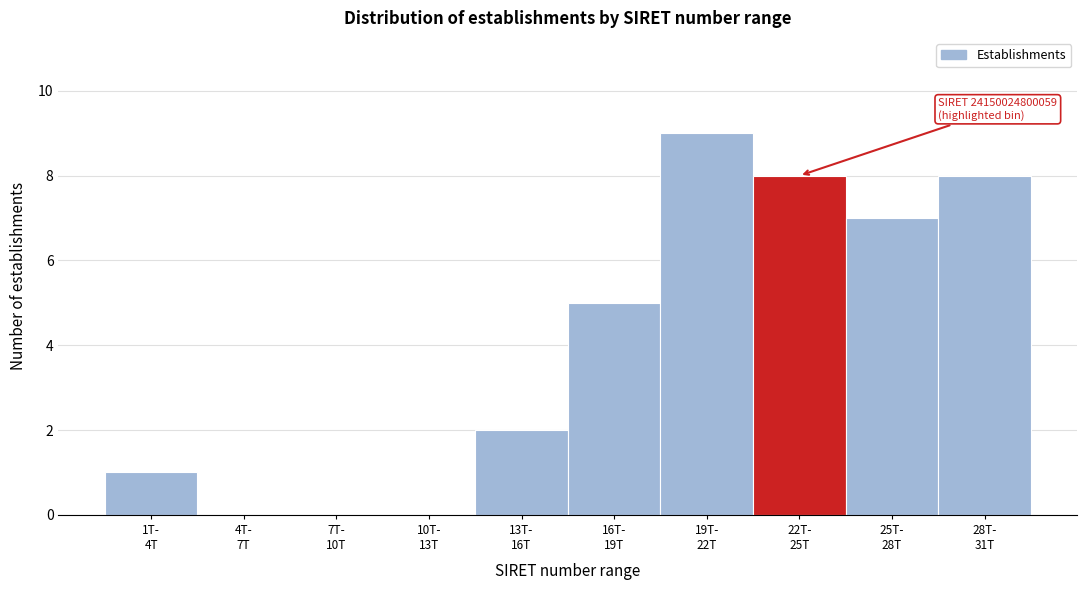

What is the sum of all values?

40